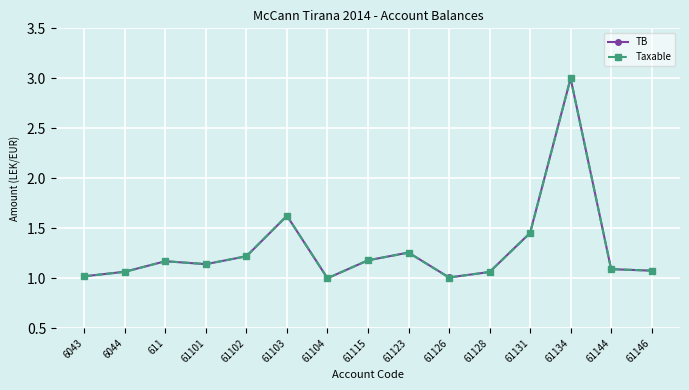

What is the total value across all series at 61126?

2.0